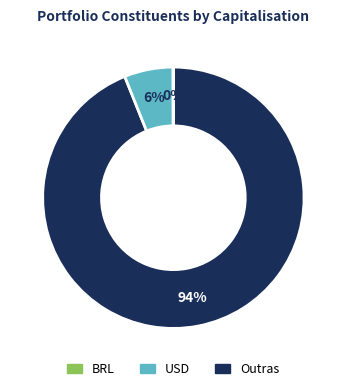

To the nearest percent, what is the difference between the largest and smallest slice percentages?

94%